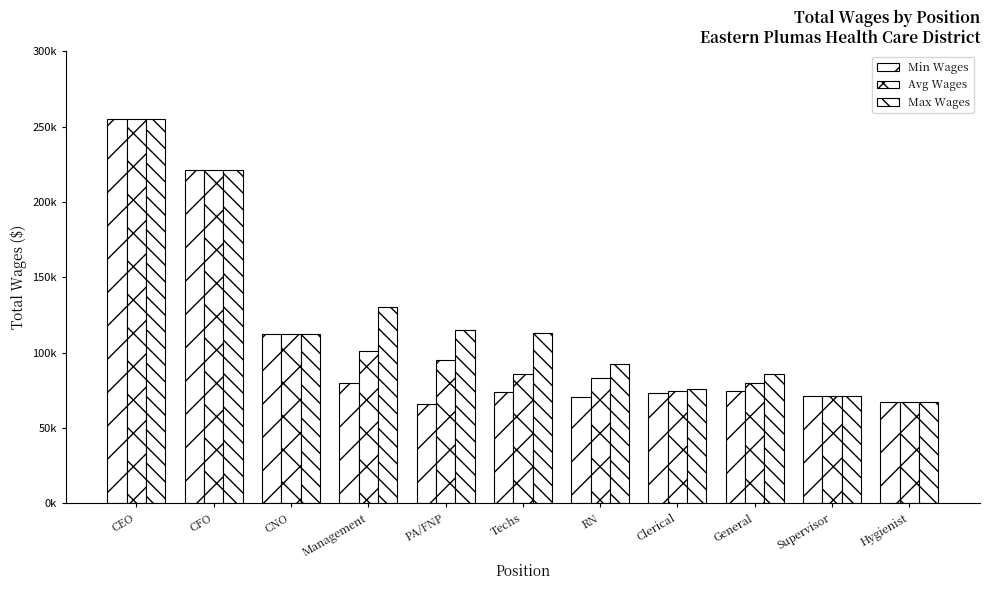

At which category does the chart reach its minimum across all series?

PA/FNP